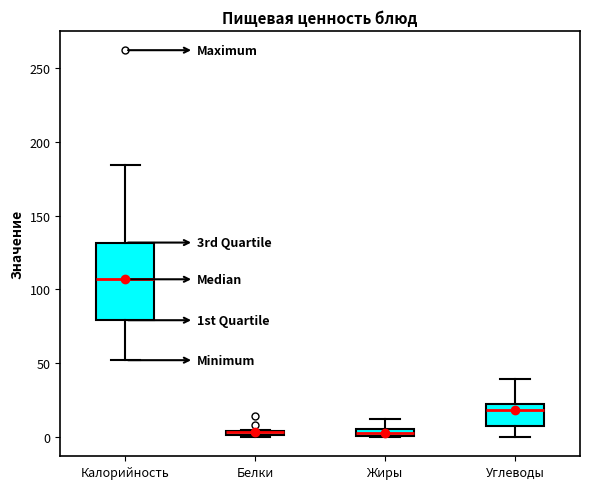

Comparing the boxes themselves (not the whiskers), which one is the tallest?

Калорийность